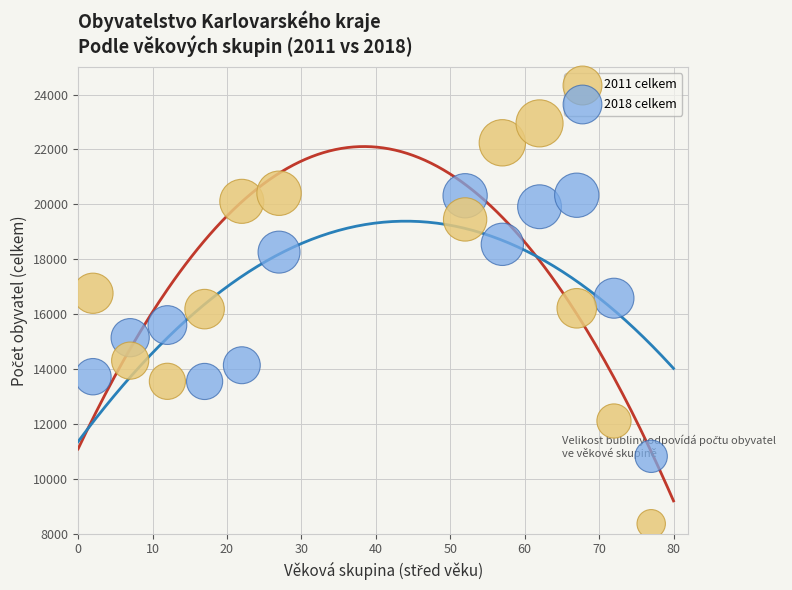

Across all data points, what is the range of X values (max minus min)?

75